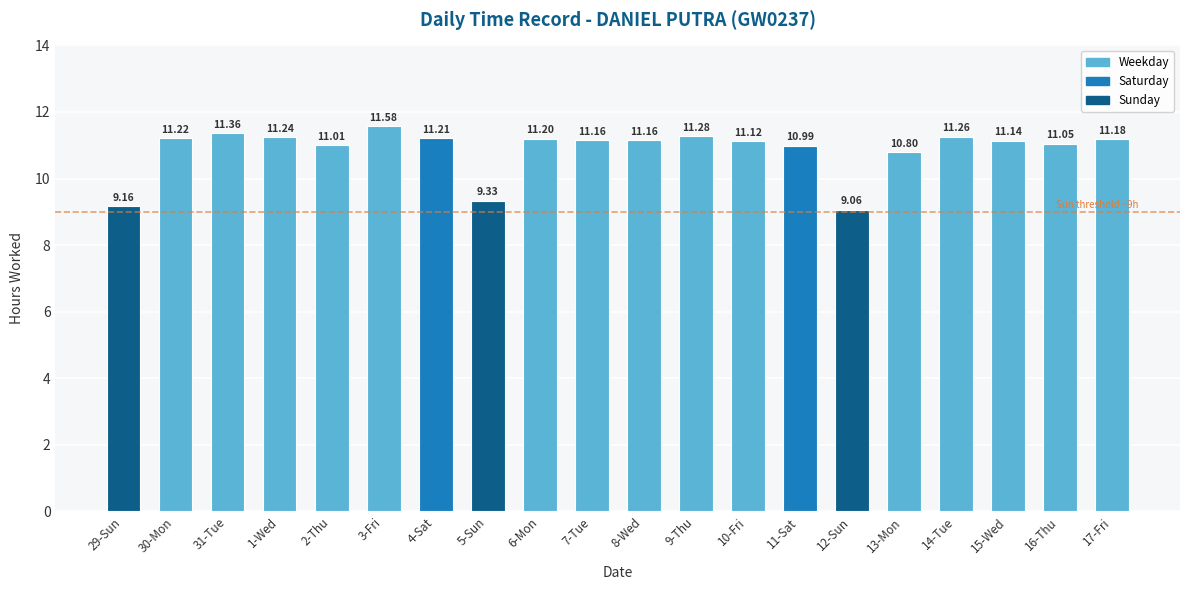

At which label is the value closest to 10?

5-Sun